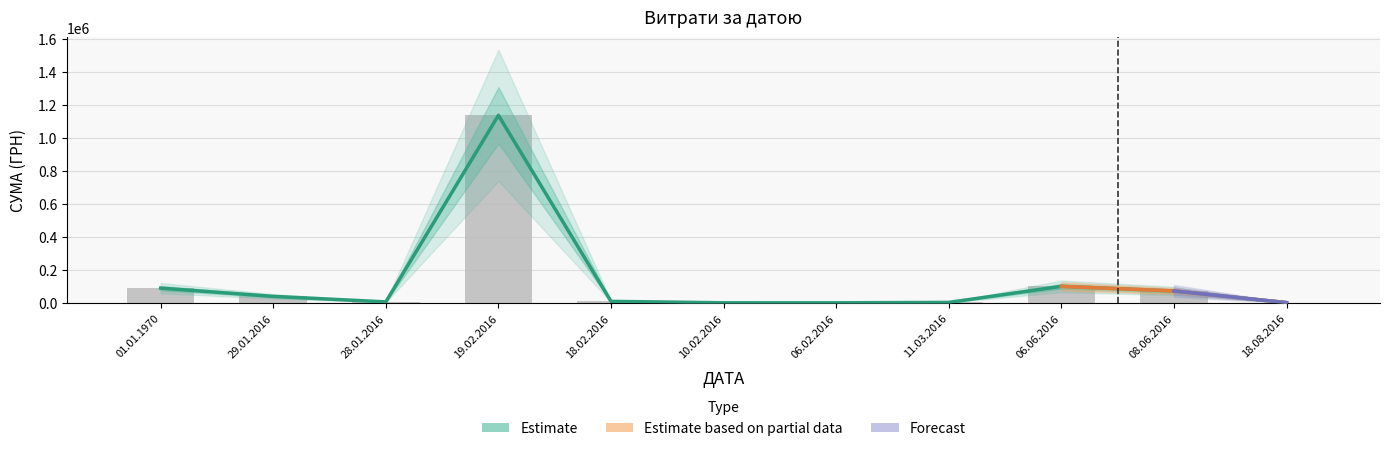

What is the smallest value displayed?

600.0